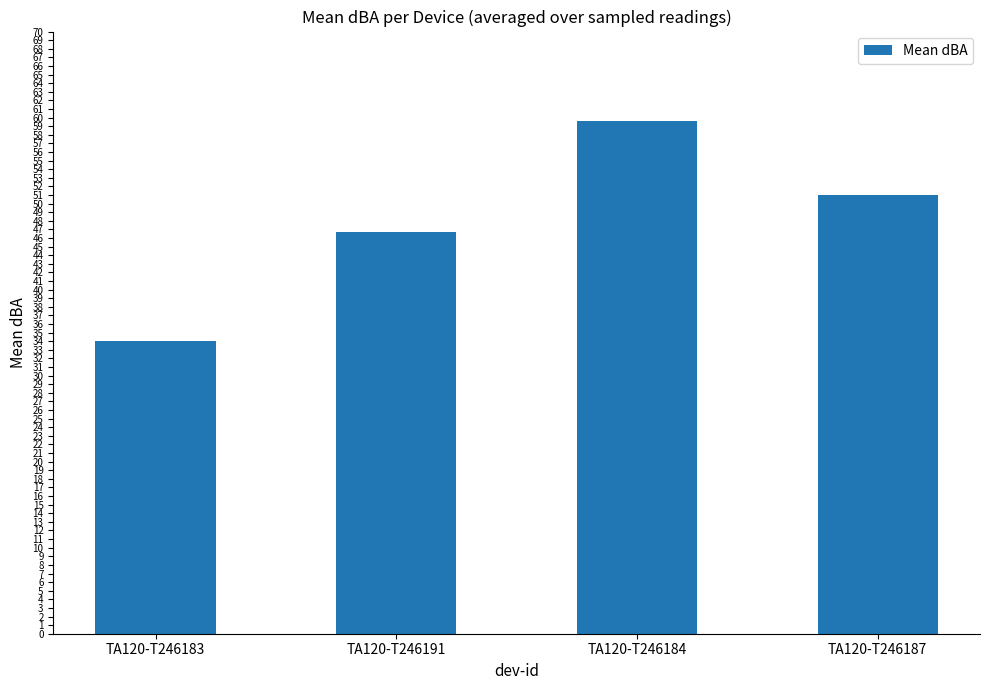

What position from the left is TA120-T246184?

3